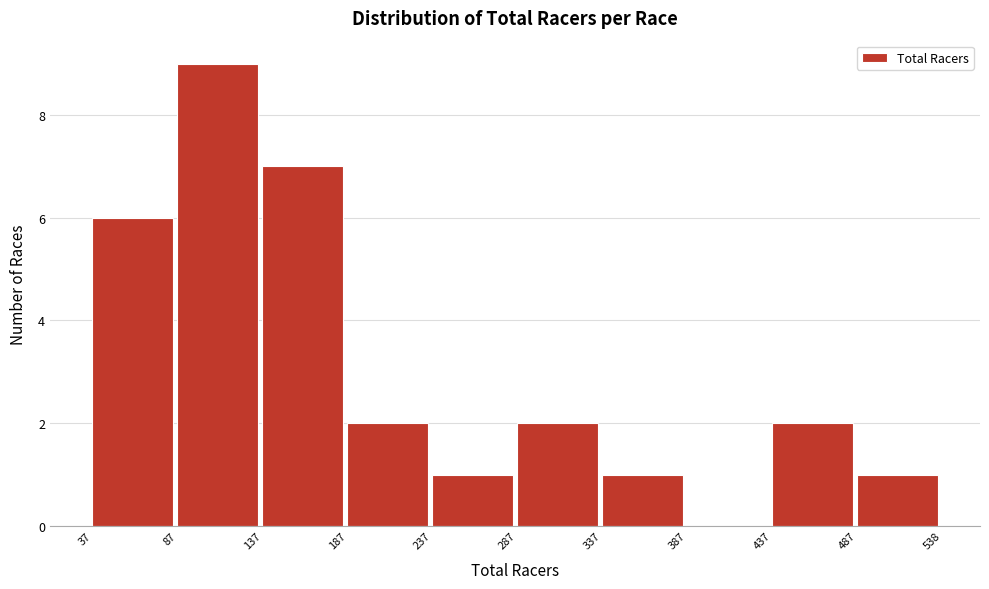

Over which range of the x-axis is the bar tallest?

87 to 137